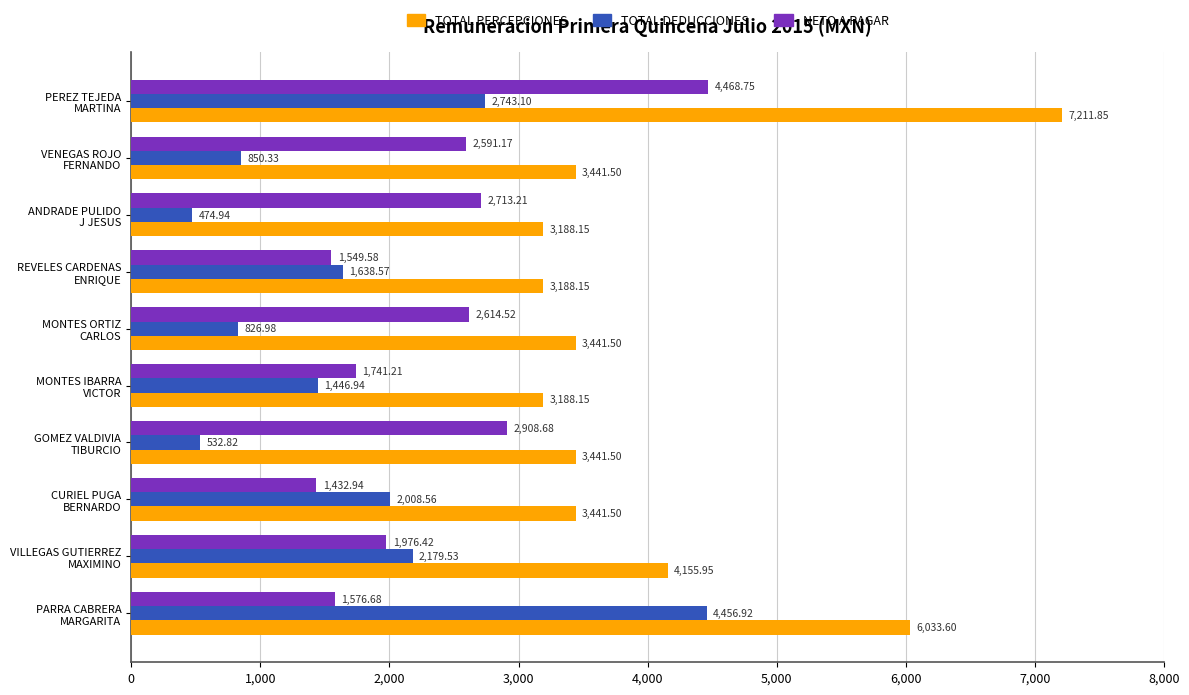

Which series has the largest total across all categories?

TOTAL PERCEPCIONES